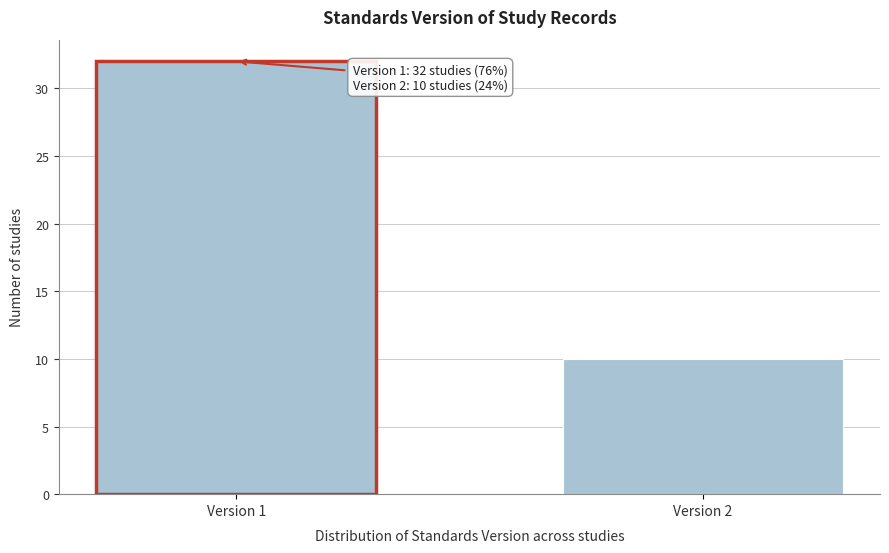

Reading right to left, list all the values displayed in this chart.

Version 2=10	Version 1=32